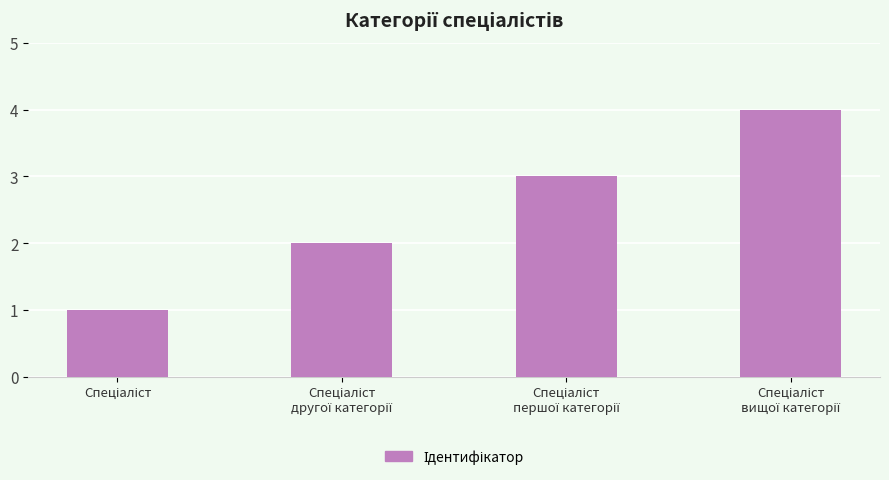

What is the difference between the maximum and minimum values?

3